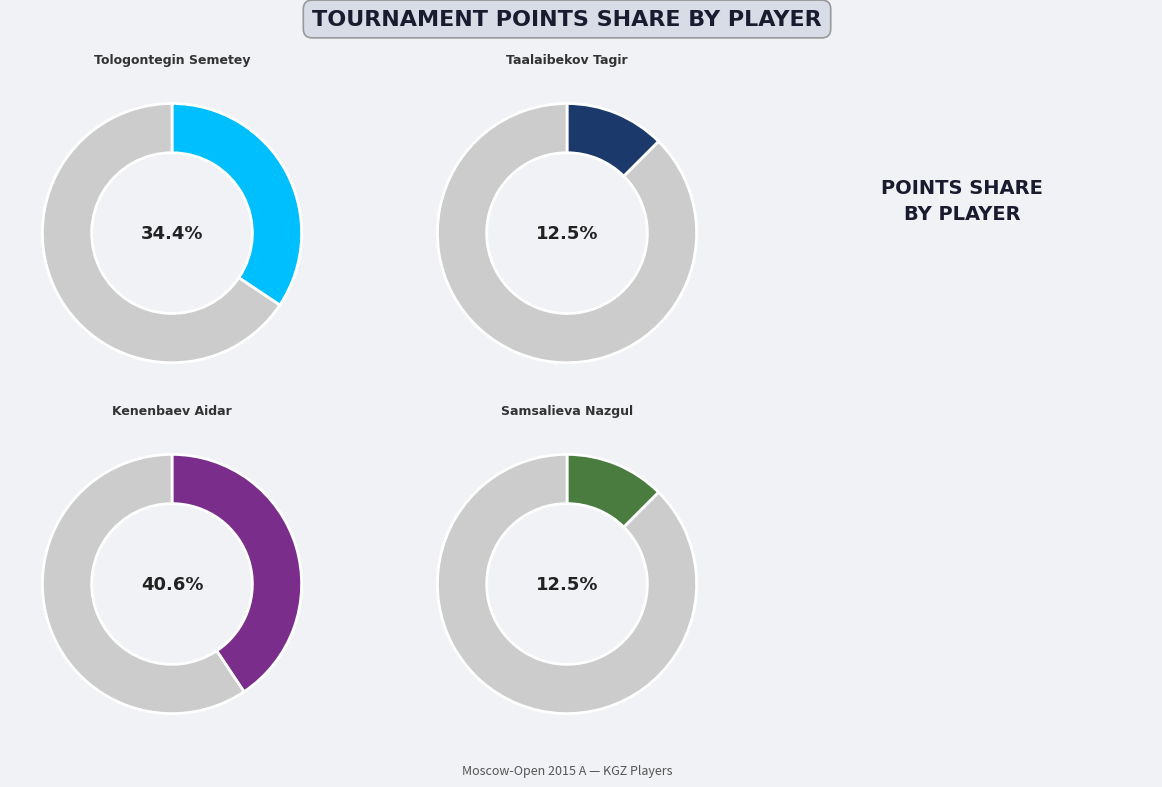

What percentage is the Tologontegin Semetey slice, to the nearest percent?

34%